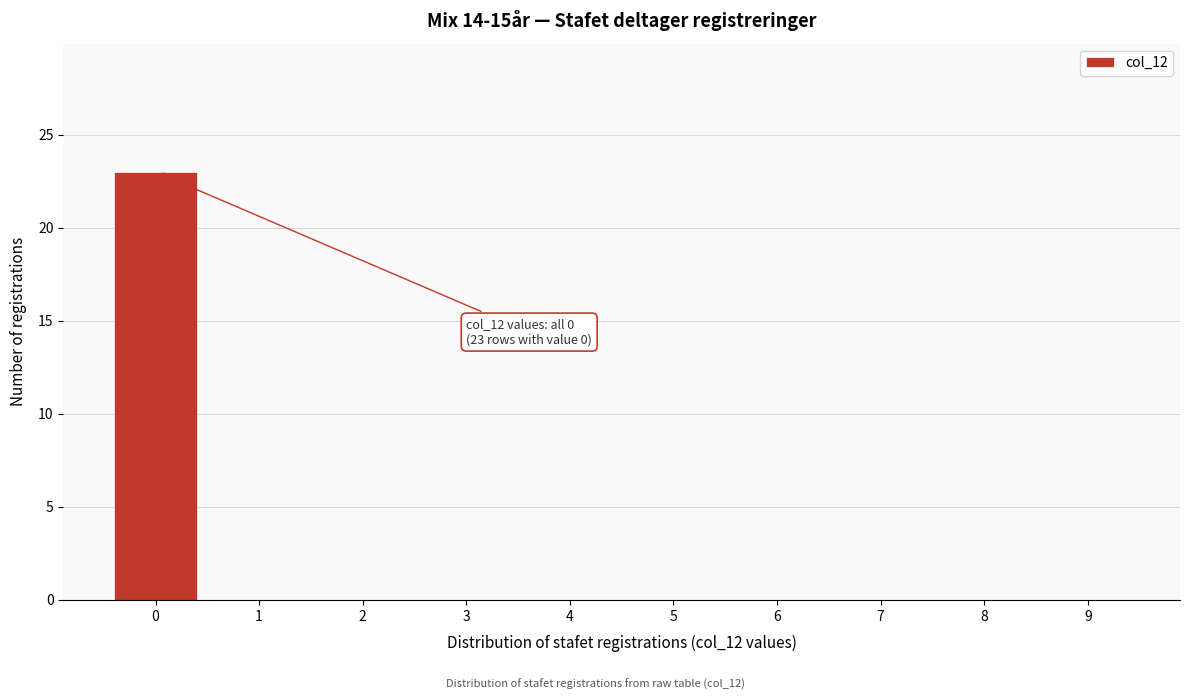

Reading right to left, what are all the values shown in this chart?

9=0	8=0	7=0	6=0	5=0	4=0	3=0	2=0	1=0	0=23